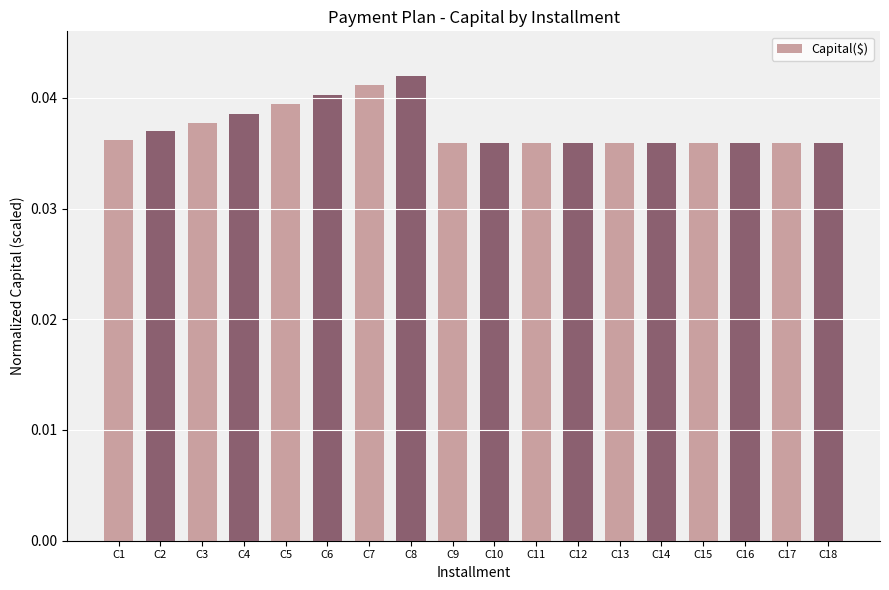

The chart shows a value of 0.1 at C9. True or false?

False